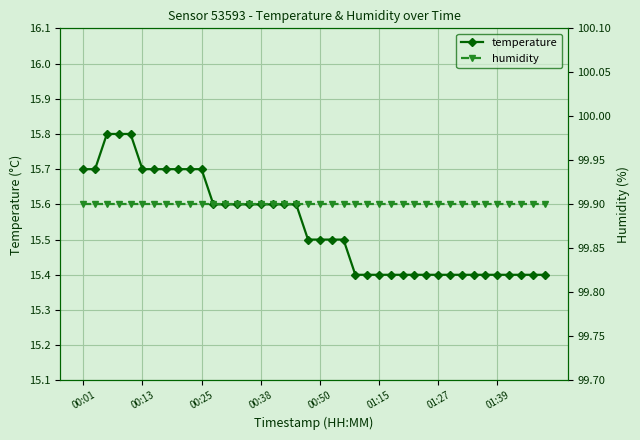

True or false: temperature and humidity cross at least once.

False